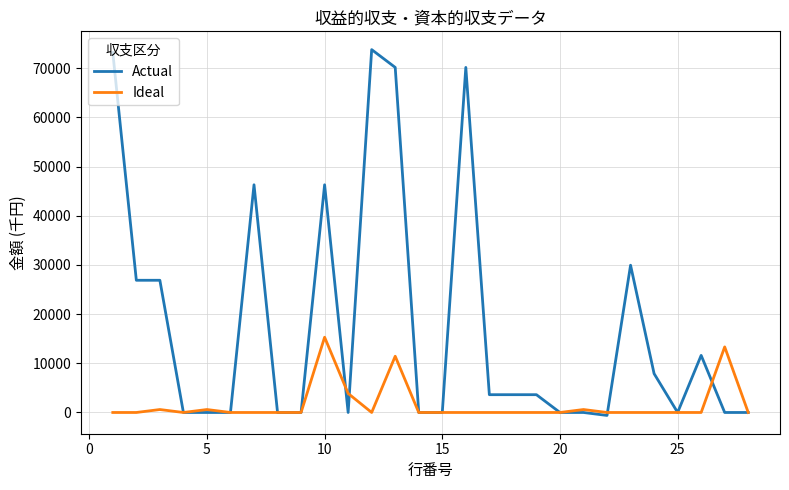

List the series in order of their peak value, lowest first.

Ideal, Actual